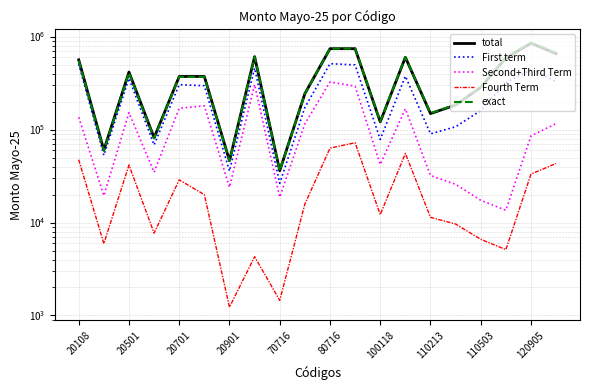

Where do total and exact first cross each other?

120905 and 10